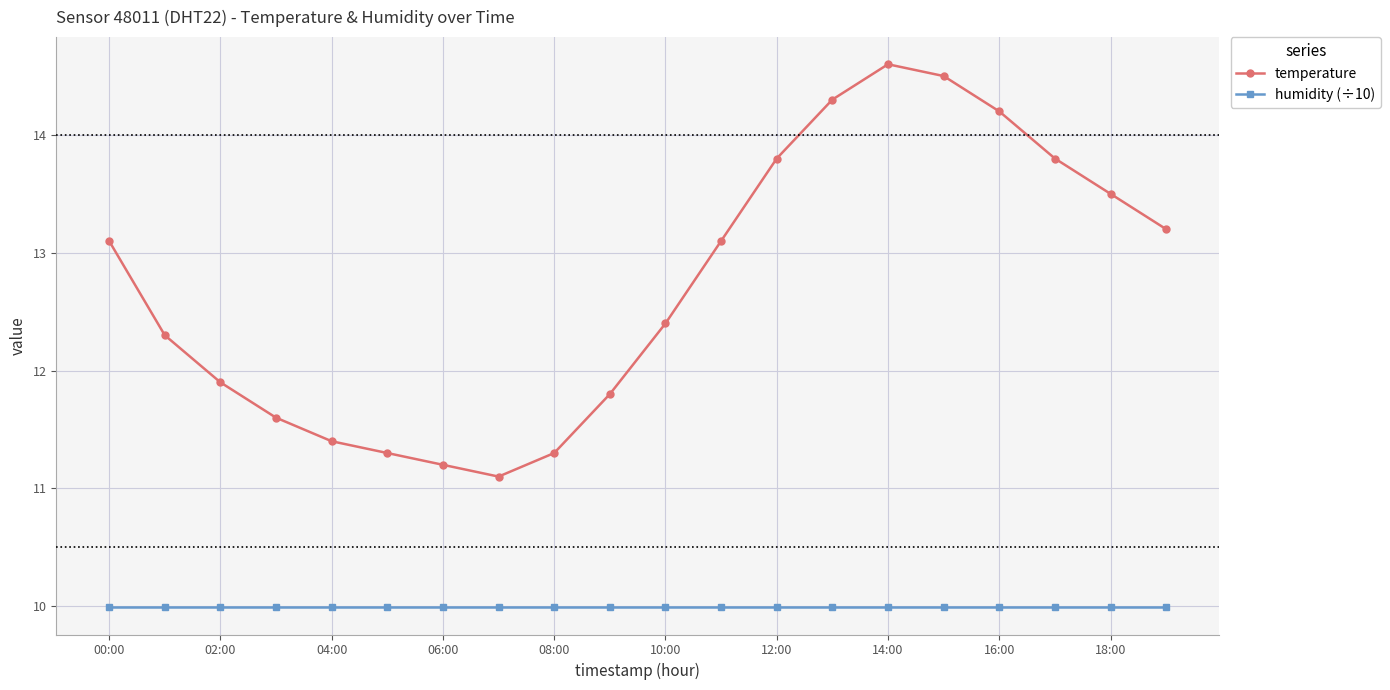

Which series has the largest range (max minus min)?

temperature